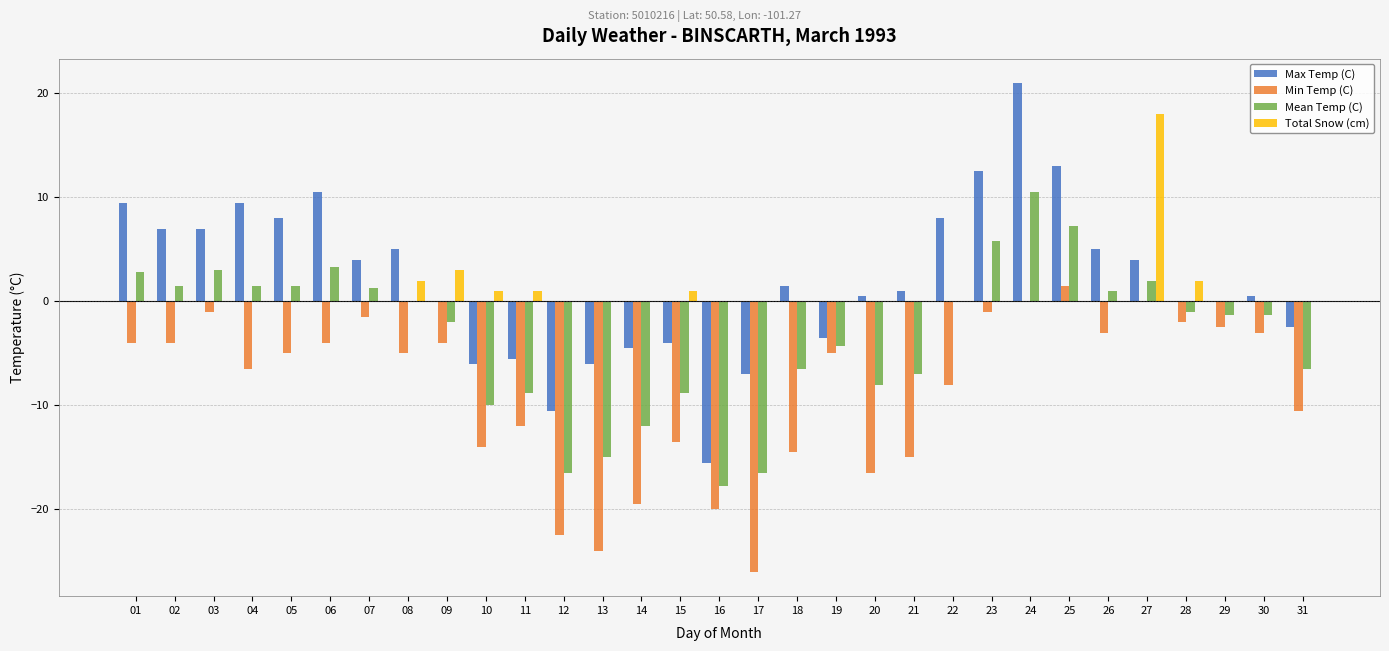

The value of Max Temp (C) at 12 is 8.9. True or false?

False